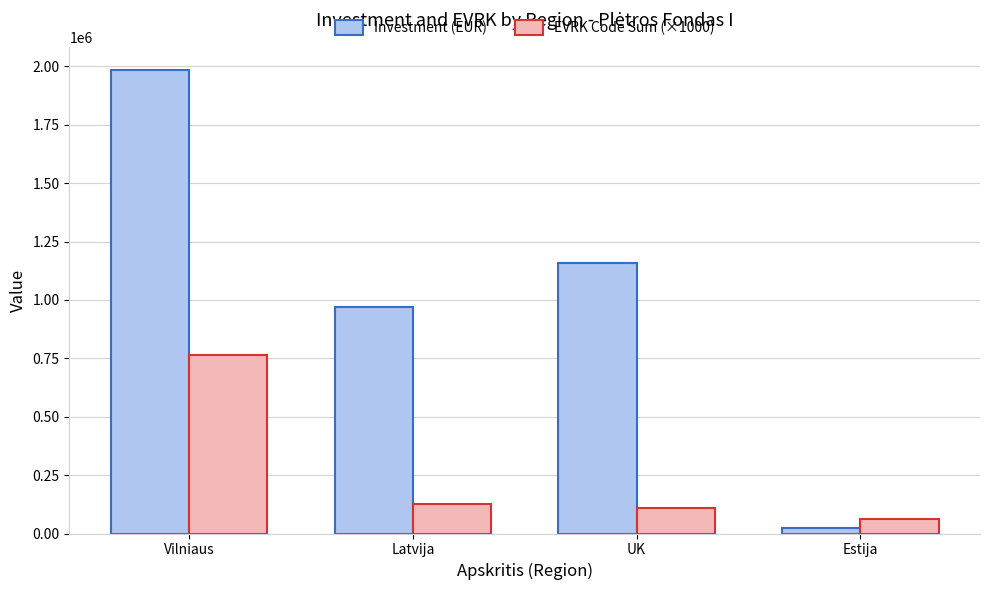

The Investment (EUR) series shows 1791928.6 at UK. True or false?

False